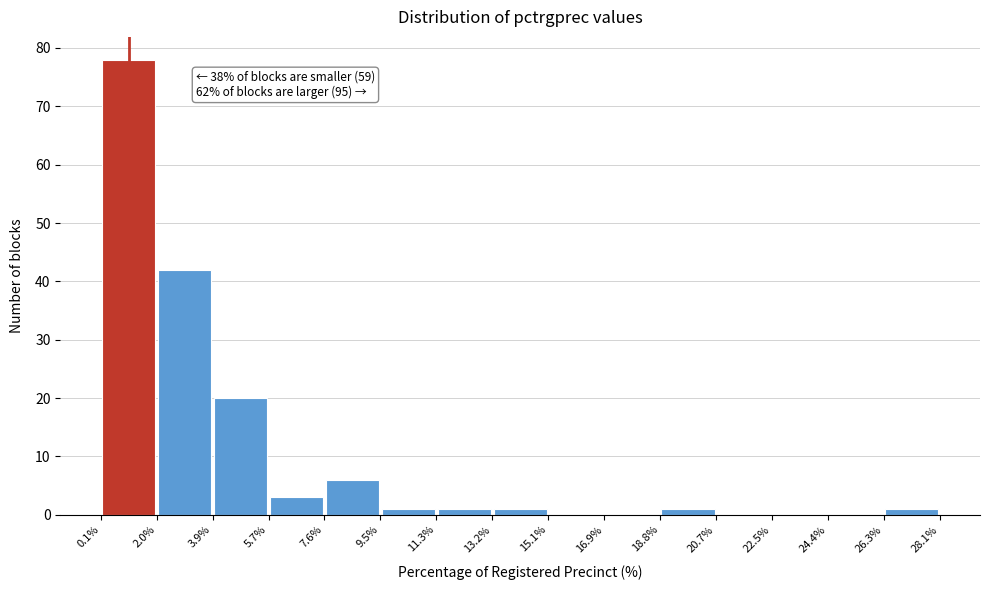

Over which range of the x-axis is the bar tallest?

0.1% to 2.0%